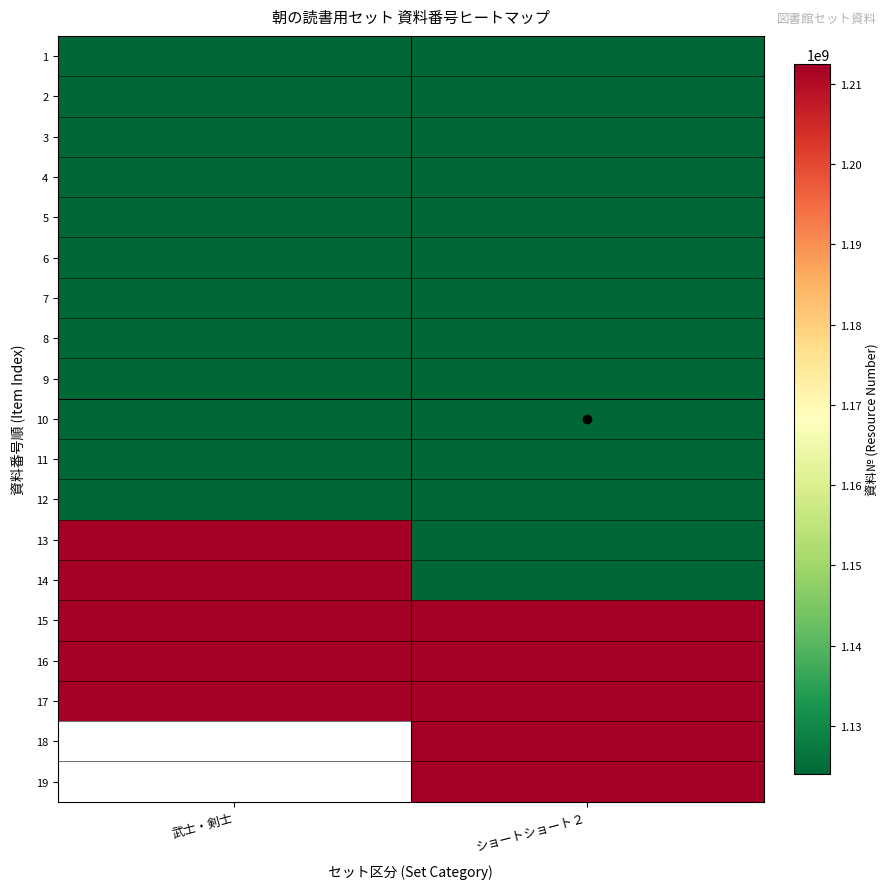

What is the minimum value for 4?

1124038116.0